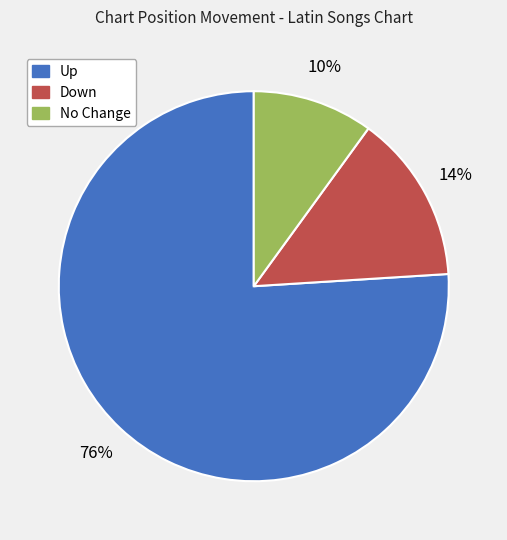

Do No Change and Down together represent more than half of the pie?

No